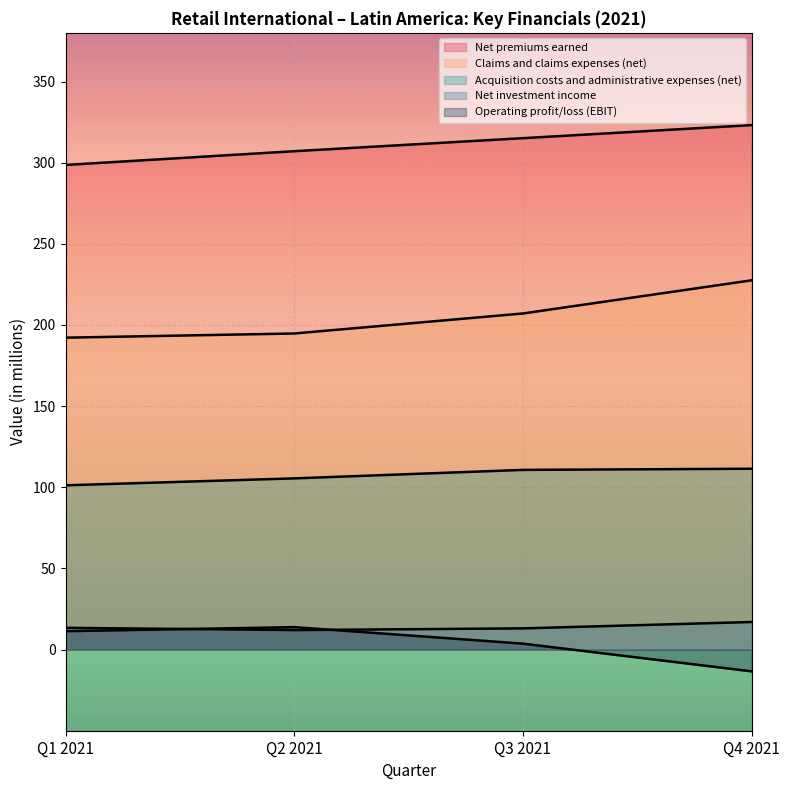

True or false: Operating profit/loss (EBIT) has more than 0 points higher than both neighbors.

True